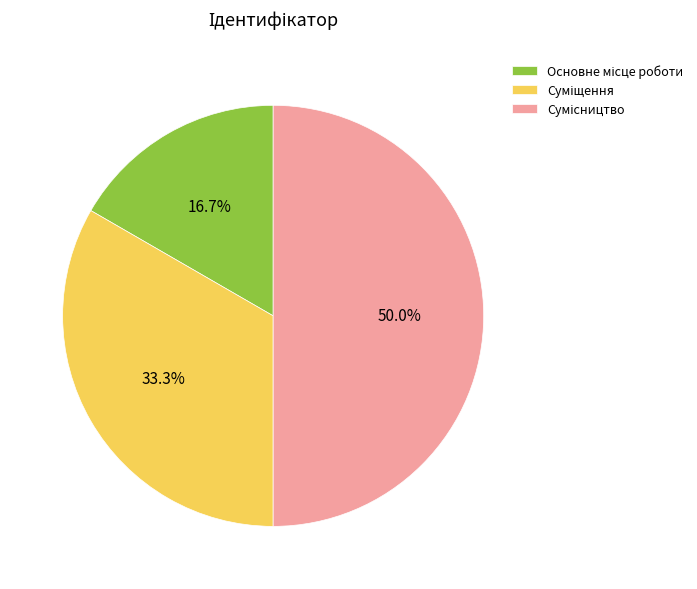

What portion of the pie excludes Суміщення?

66.7%